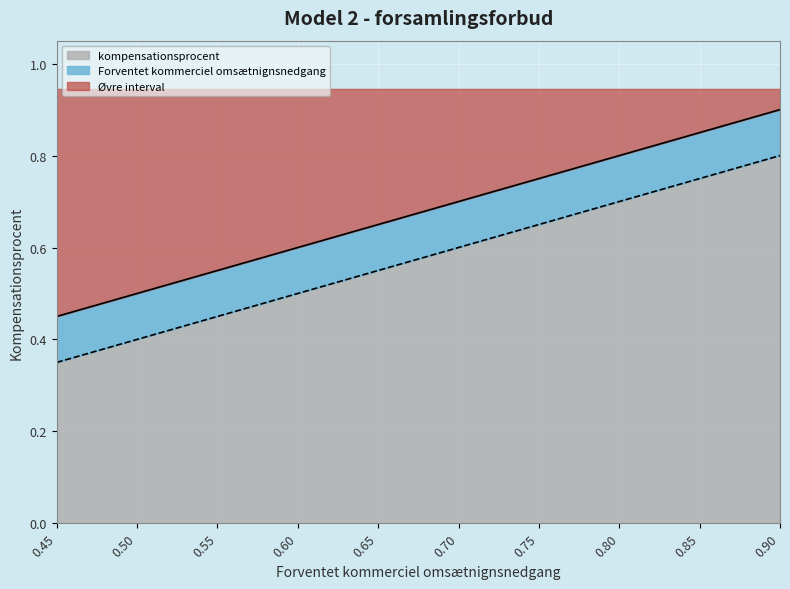

What is the difference between the maximum and minimum values in the kompensationsprocent series?

0.5